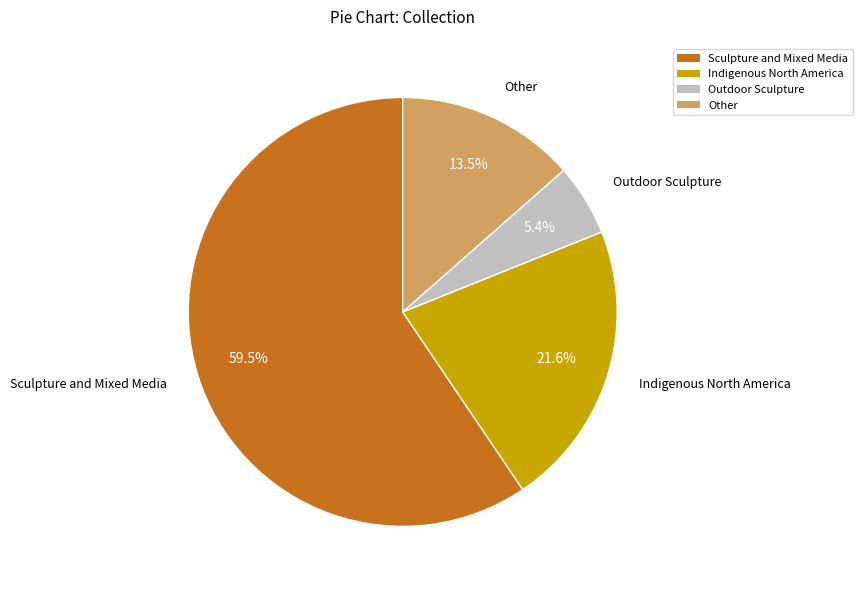

Rank the categories by value from lowest to highest.

Outdoor Sculpture, Other, Indigenous North America, Sculpture and Mixed Media